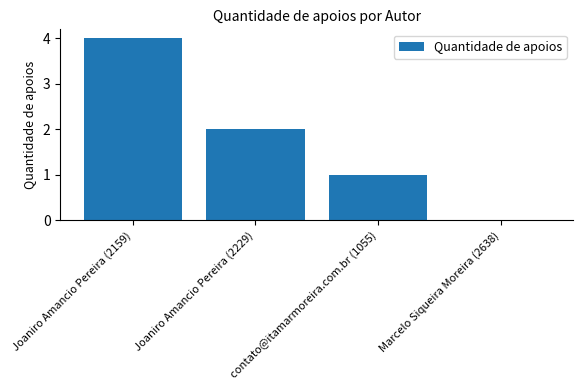

Reading left to right, transcribe all the data shown in this chart.

4	2	1	0